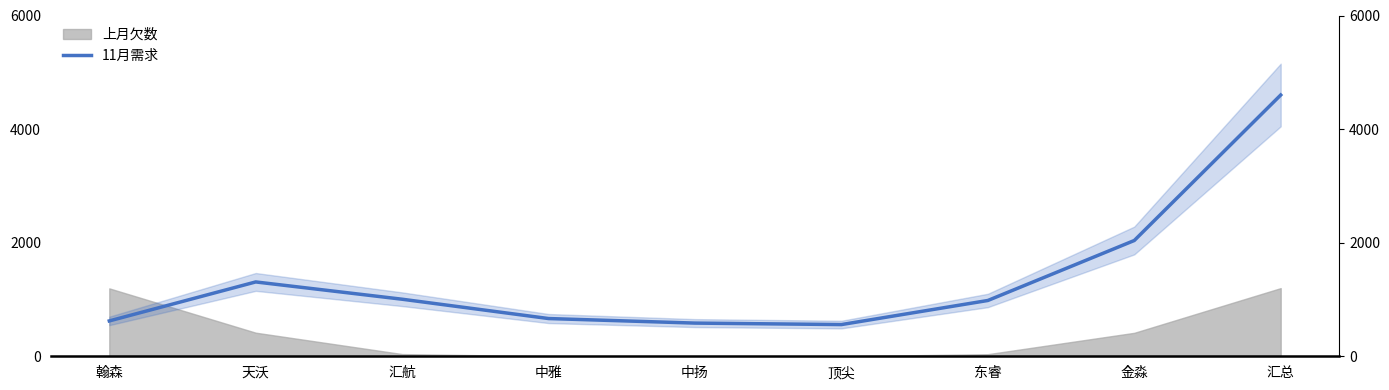

What is the label of the 6th point from the right?

中雅